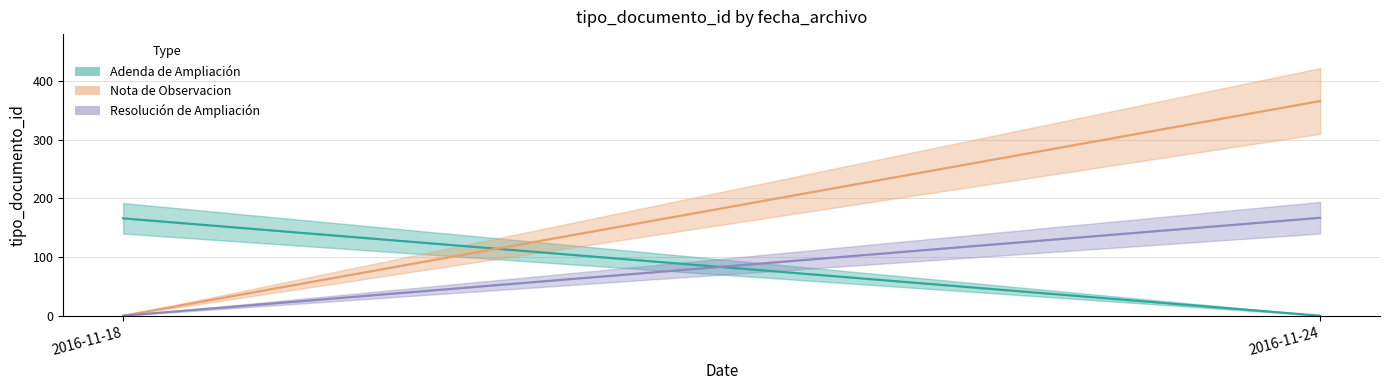

How many distinct data groups are displayed?

3